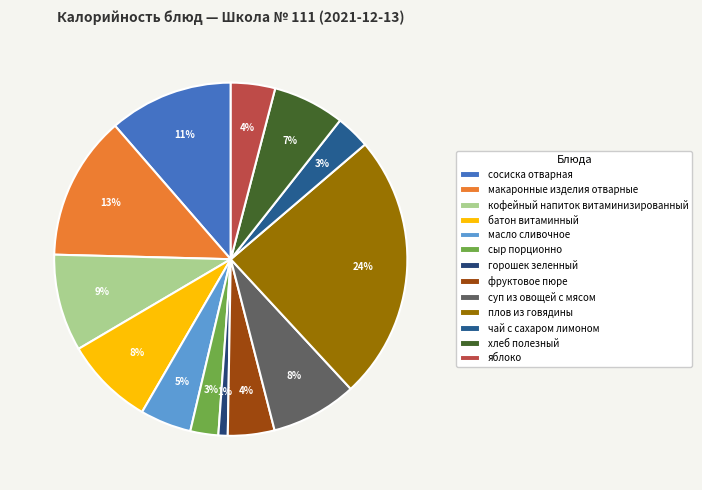

Is there any slice that represents more than half of the pie?

No